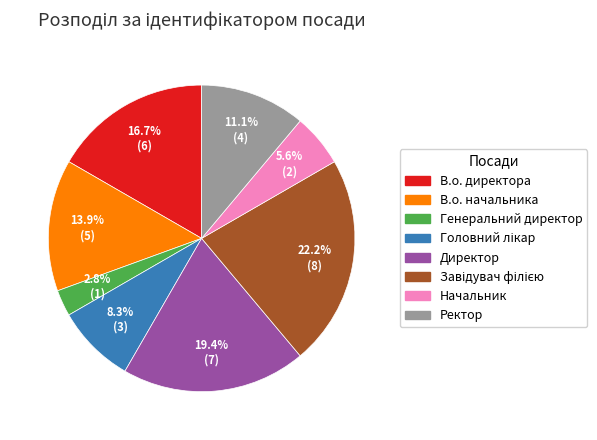

To the nearest percent, what percentage of the pie is Генеральний директор?

3%